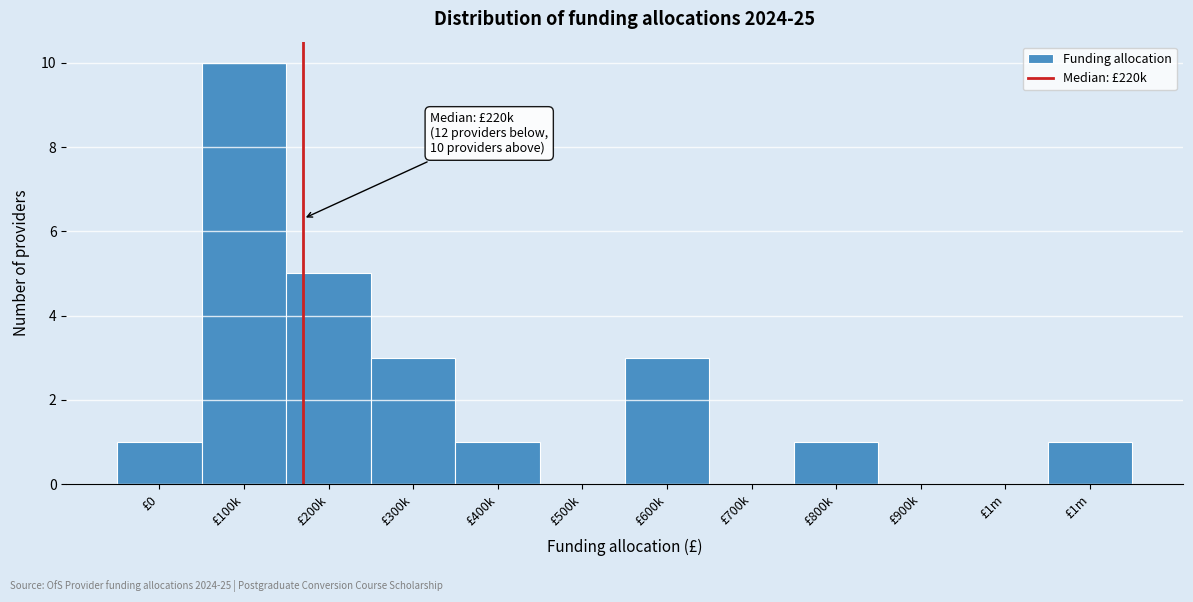

How many data points does each series have?

12